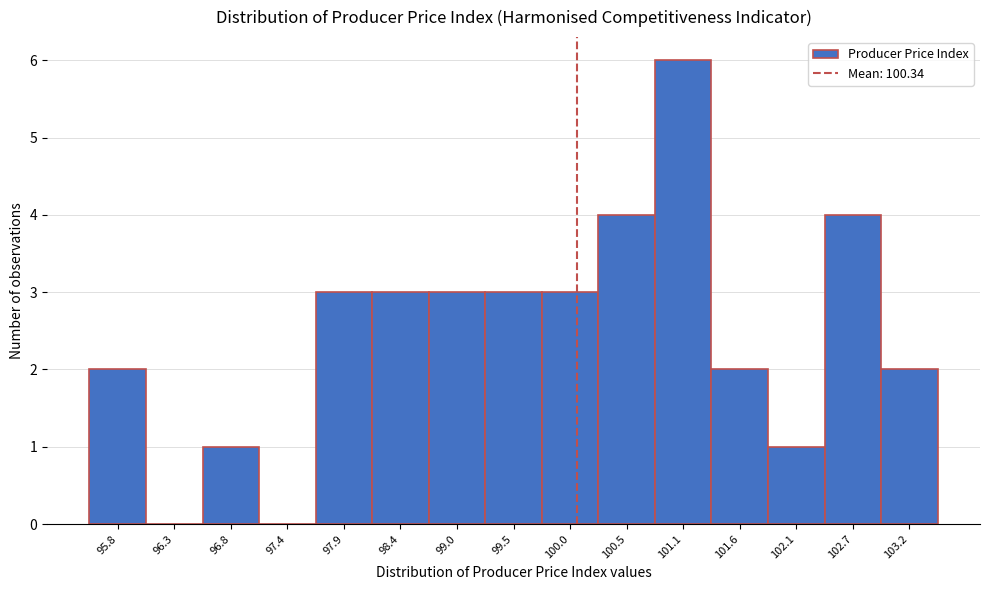

Reading right to left, what are all the values shown in this chart?

103.2=2	102.7=4	102.1=1	101.6=2	101.1=6	100.5=4	100.0=3	99.5=3	99.0=3	98.4=3	97.9=3	97.4=0	96.8=1	96.3=0	95.8=2